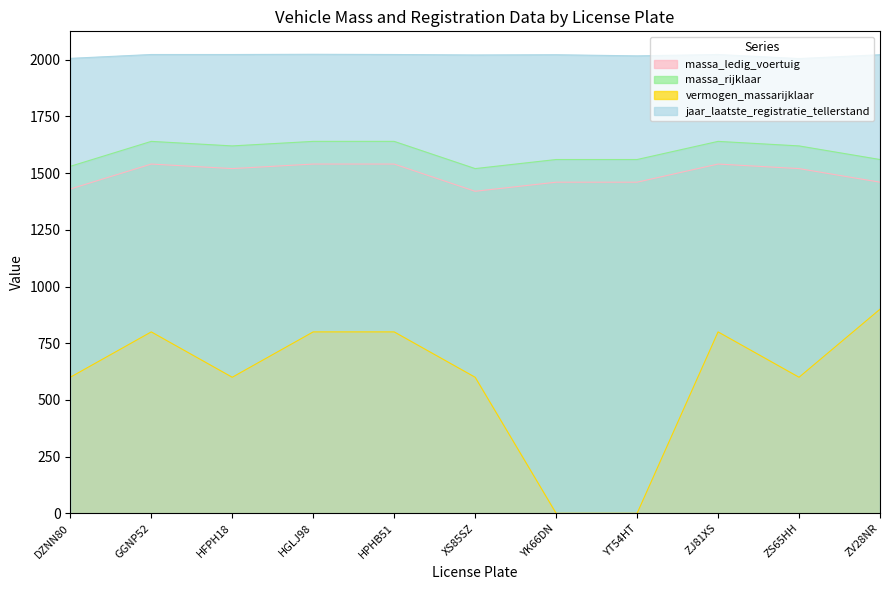

Between HFPH18 and YK66DN, which series saw the biggest shift?

vermogen_massarijklaar